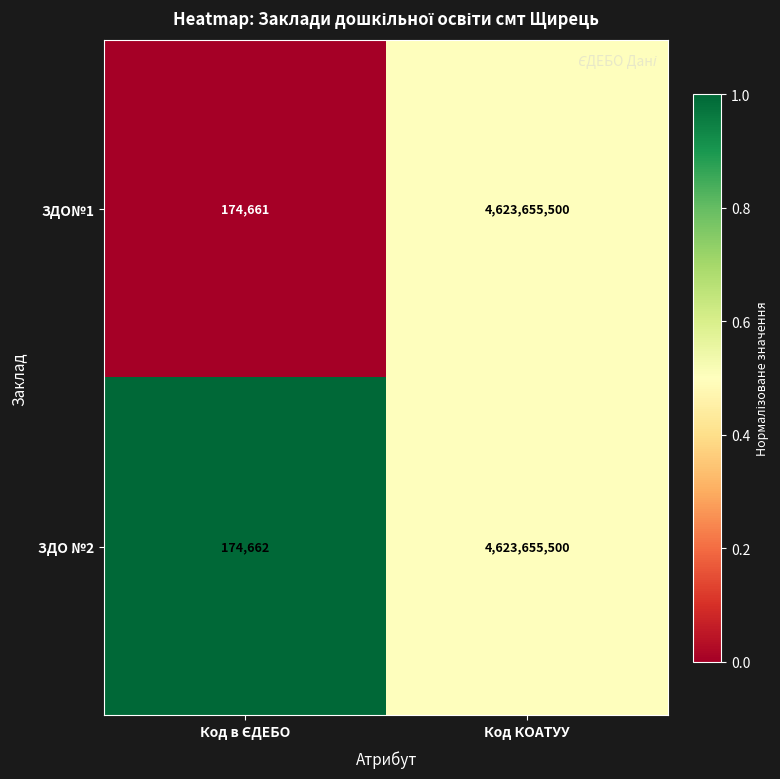

Read the ЗДО№1 value at Код КОАТУУ, to the nearest 100.

4623655500